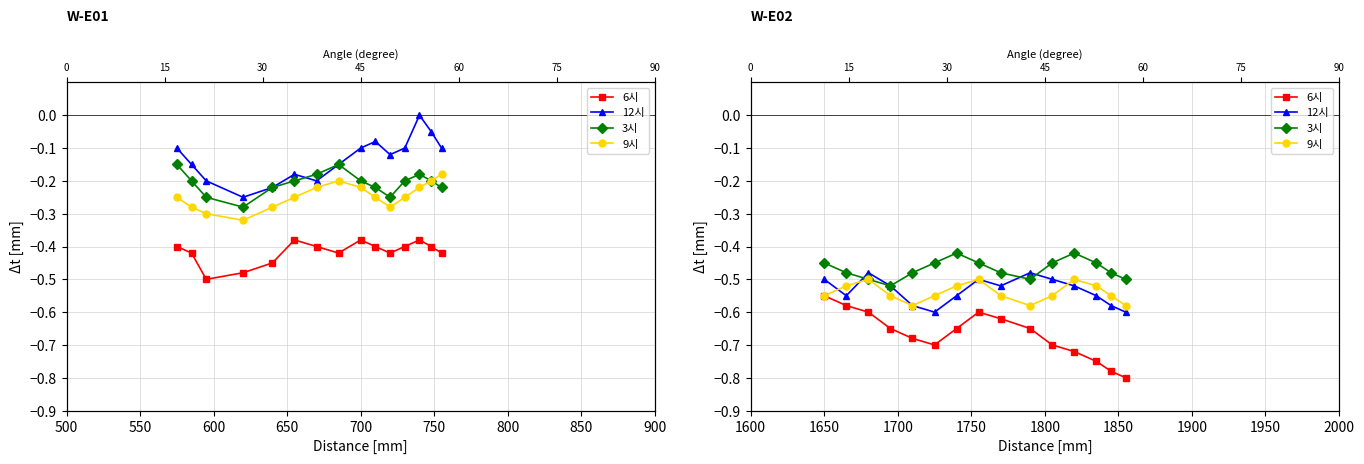

What is the value of the 12시 point at the 1st from the left?

-0.5